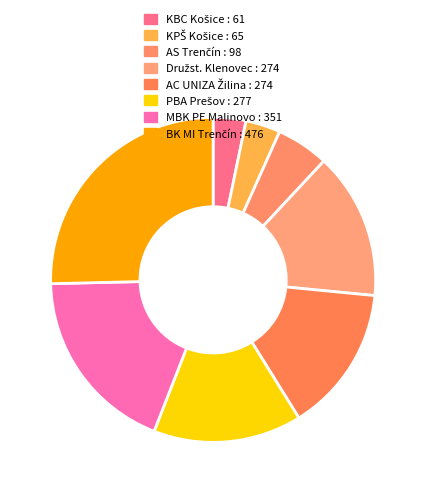

How many slices are in this pie chart?

8